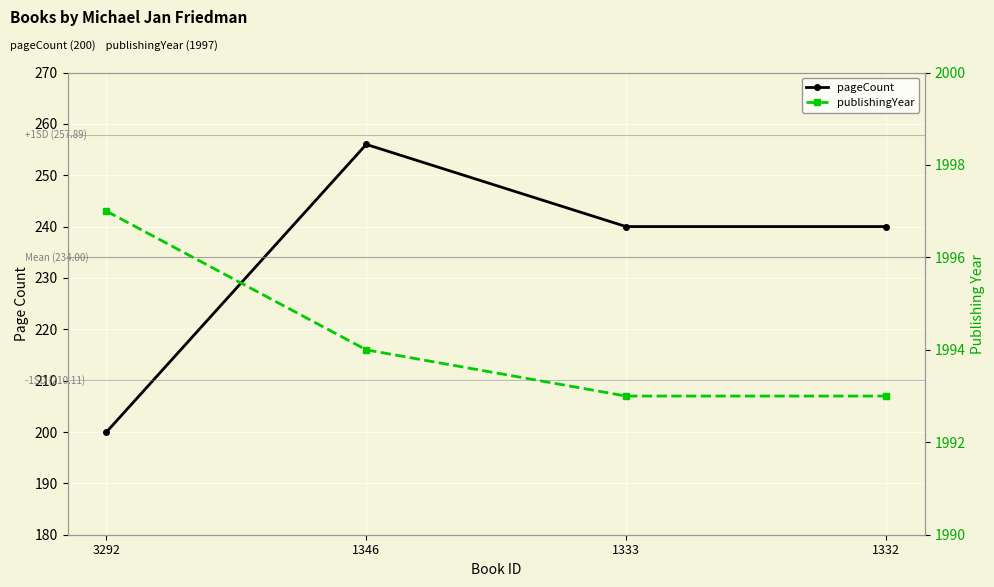

At which label does pageCount first exceed 240?

1346